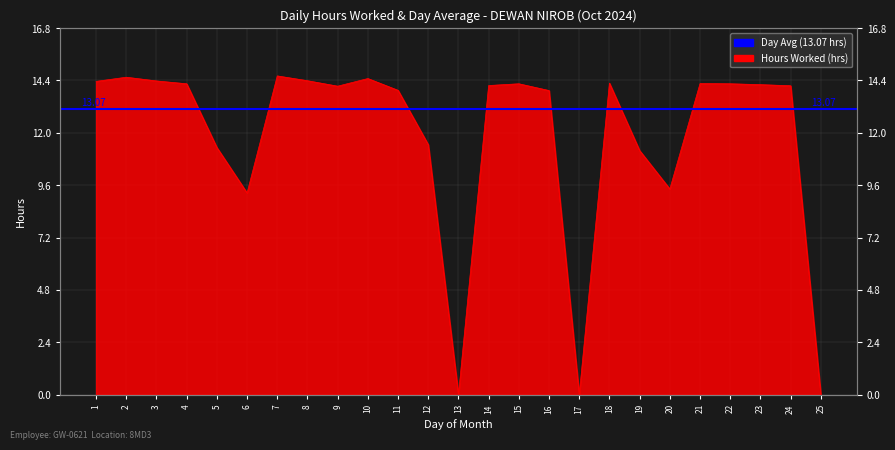

What is the value of the 12th point from the left?

11.4